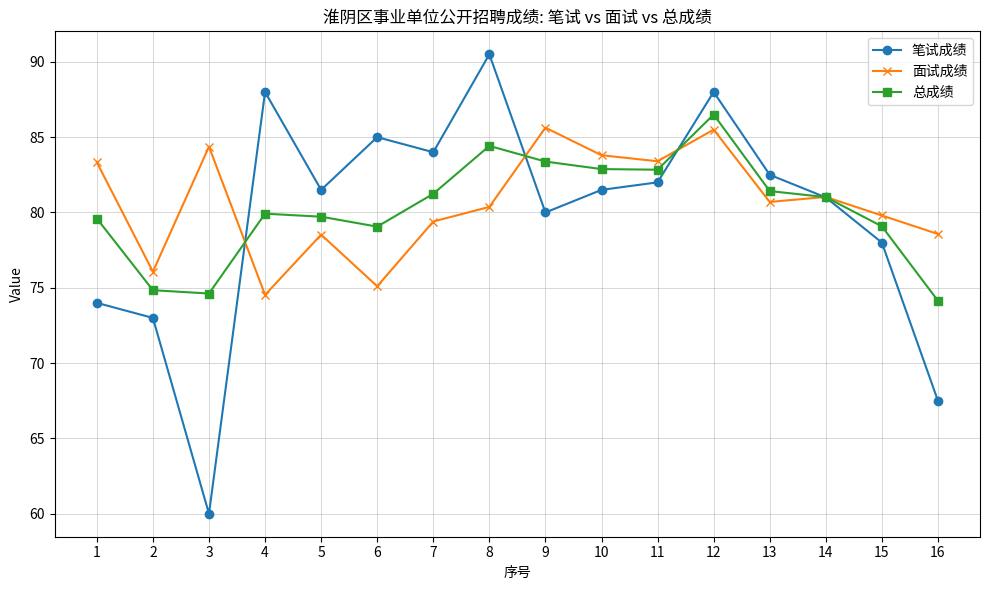

Is it true that 总成绩 equals 79.1 at 15?

True